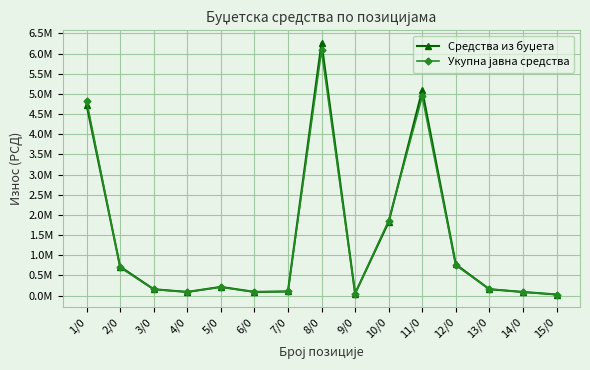

At how many categories does at least one series exceed 2051334?

3